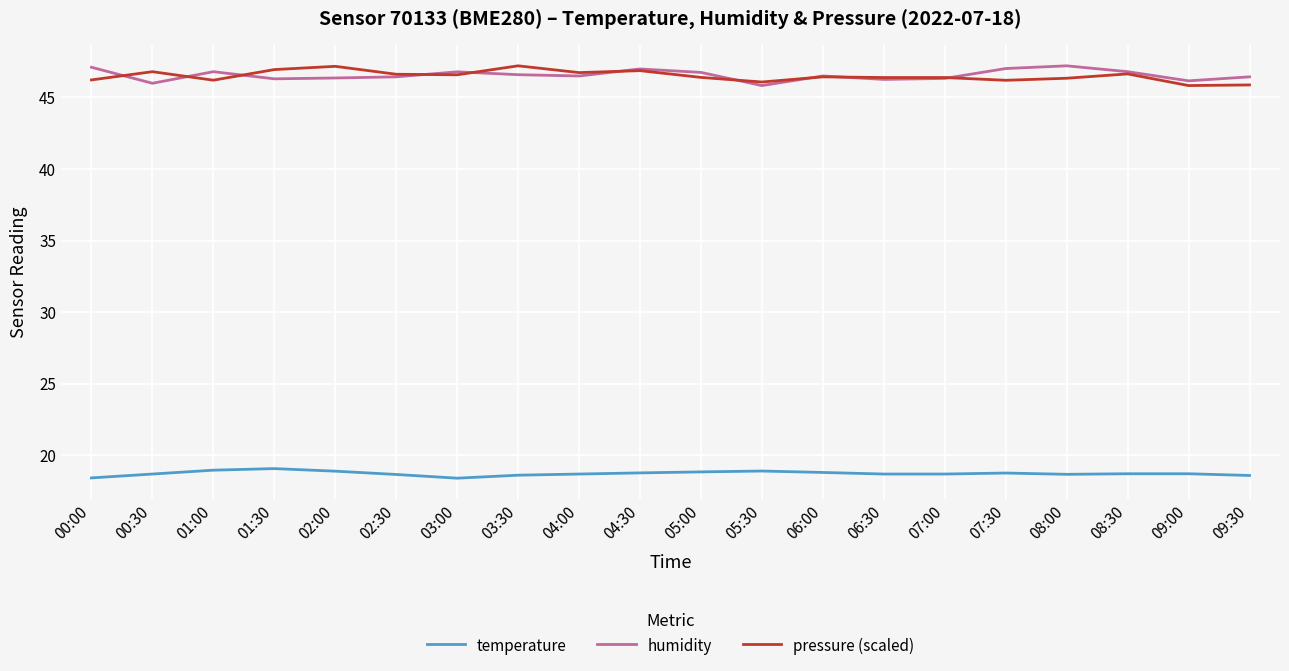

What is the difference between the second highest and minimum values in the pressure (scaled) series?

1.3